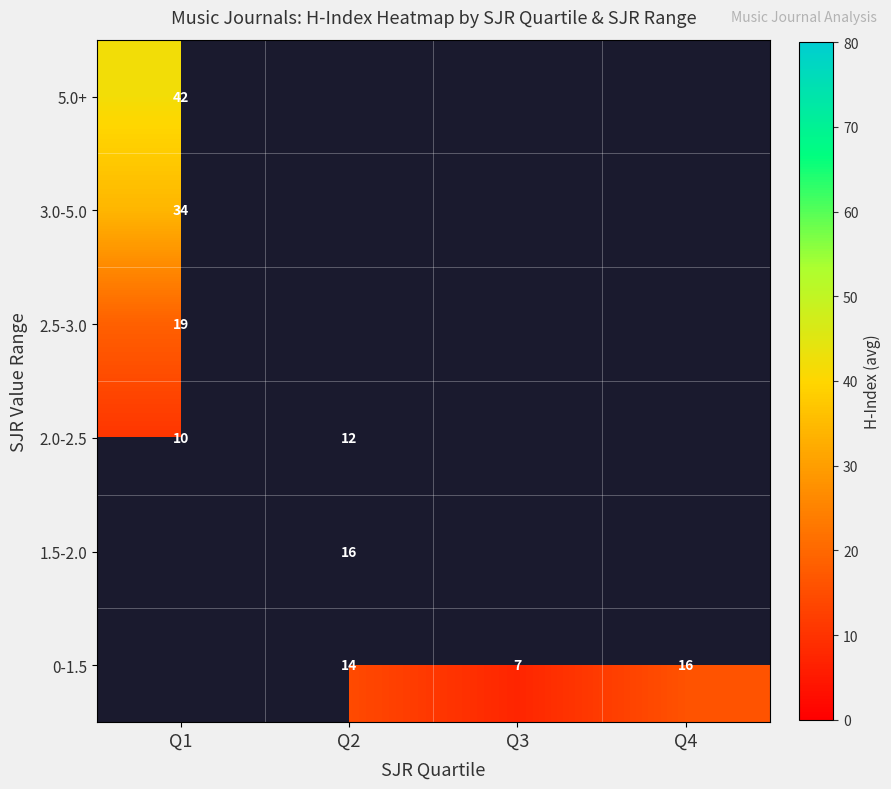

How many distinct data groups are displayed?

6